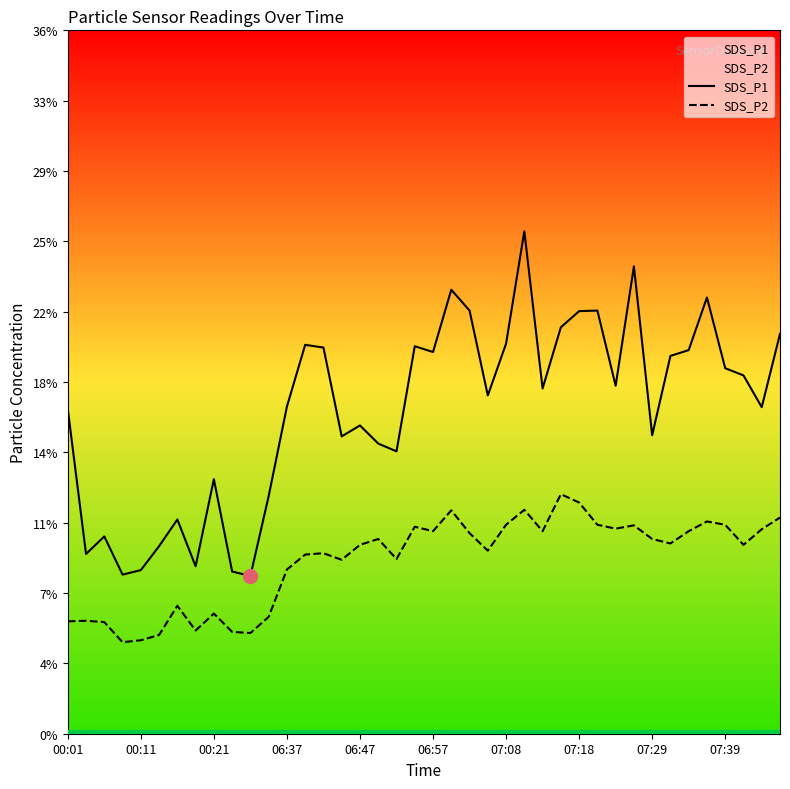

Where is SDS_P1 nearest to the value 16?

06:47